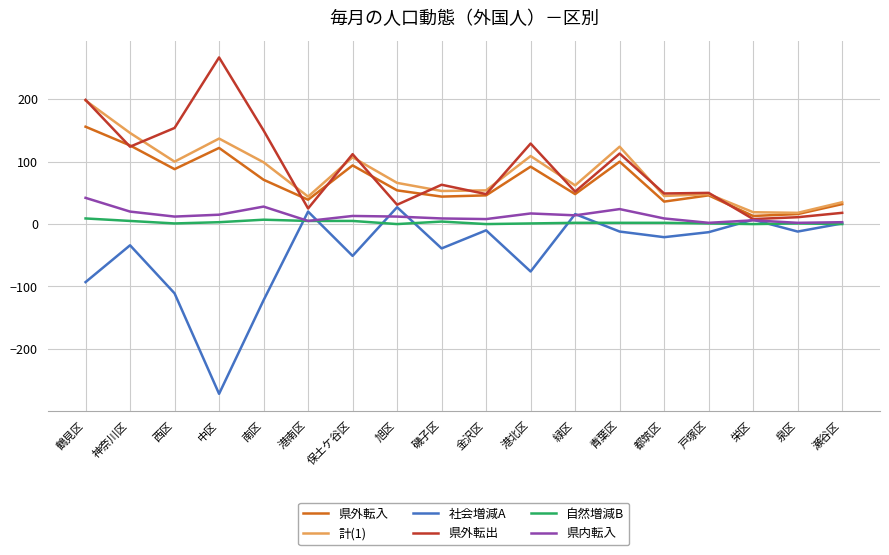

True or false: 計(1) and 県内転入 intersect in this chart.

False